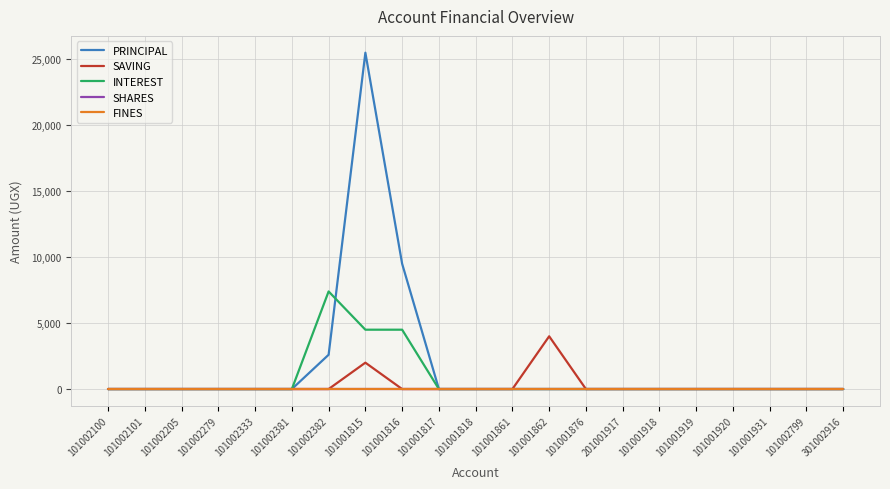

What position from the right is 301002916?

1